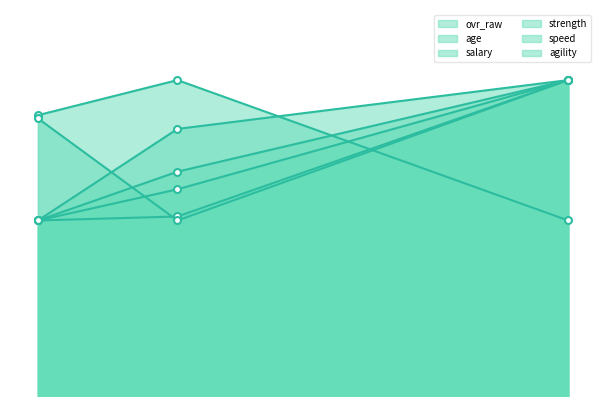

True or false: speed has a value of 90.0 at Justin Crosby.

True